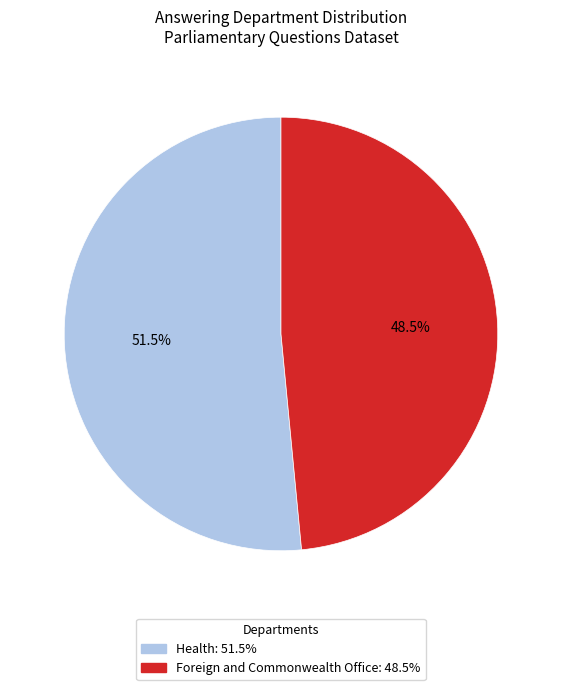

To the nearest percent, what is the combined percentage of Health and Foreign and Commonwealth Office?

100%